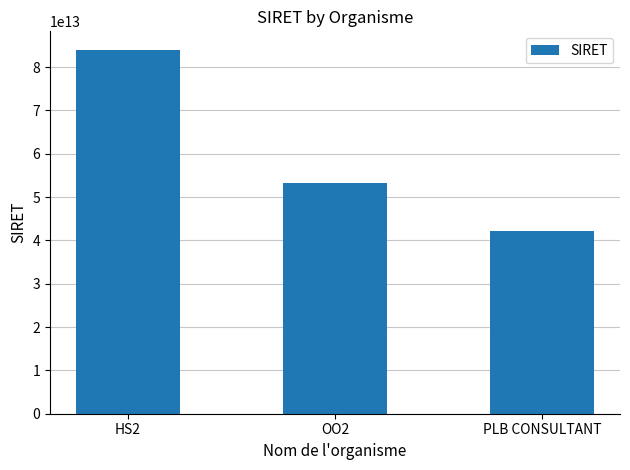

How many bars are there in total?

3